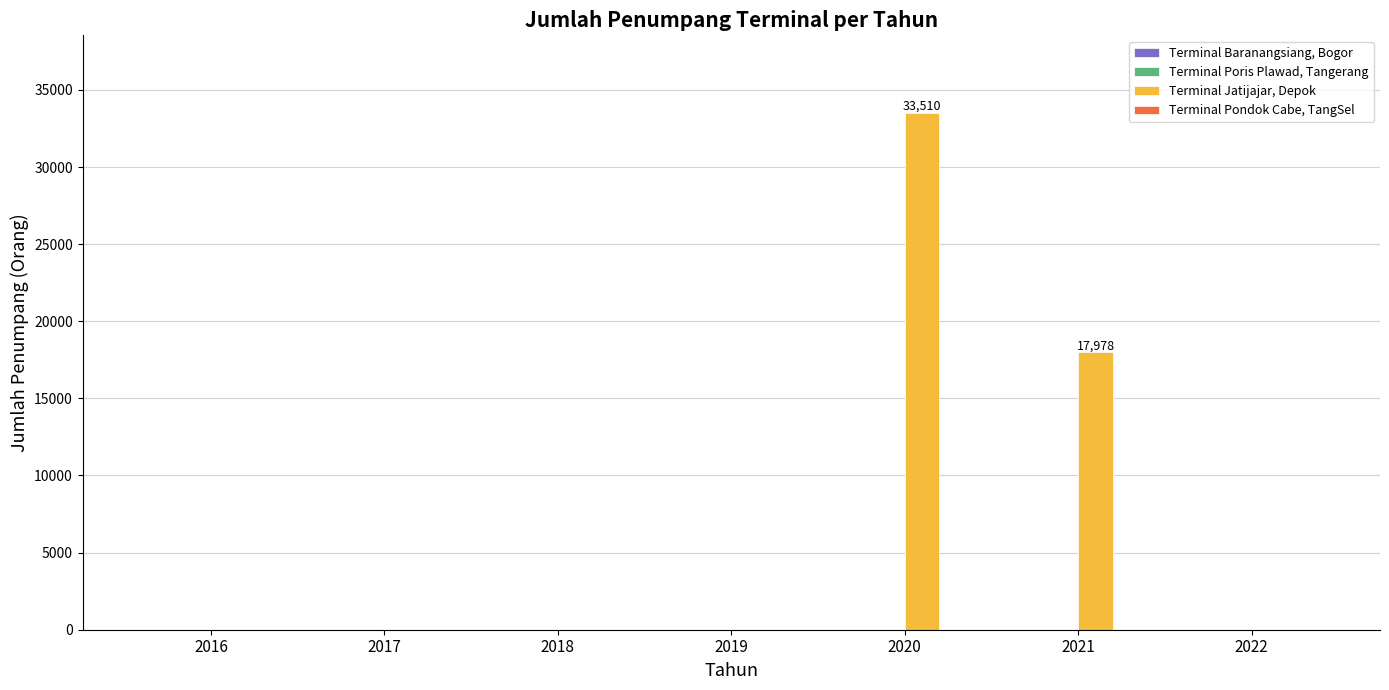

The value at 2018 is 17246. True or false?

False